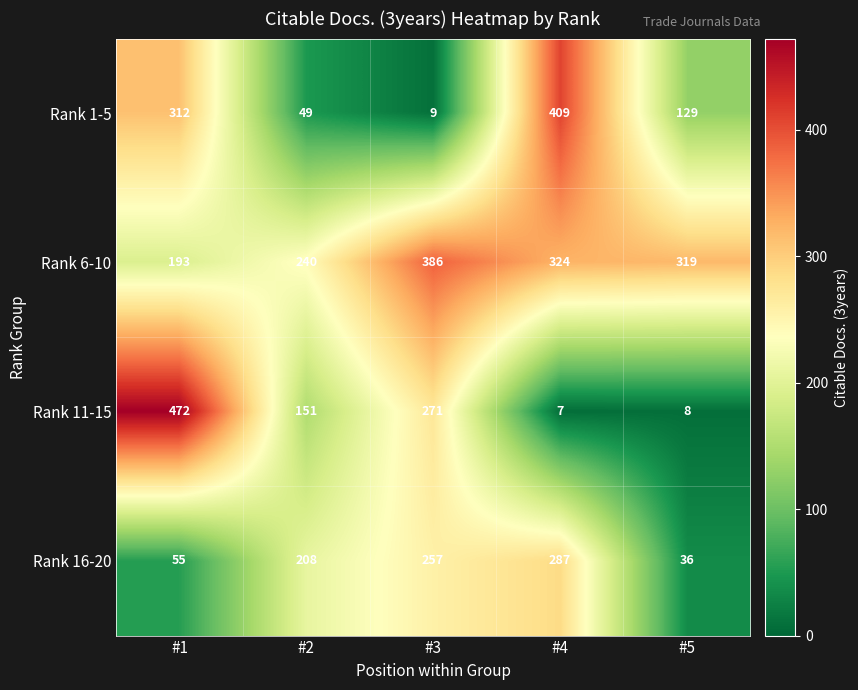

What is the difference between the highest and lowest values at #1?

417